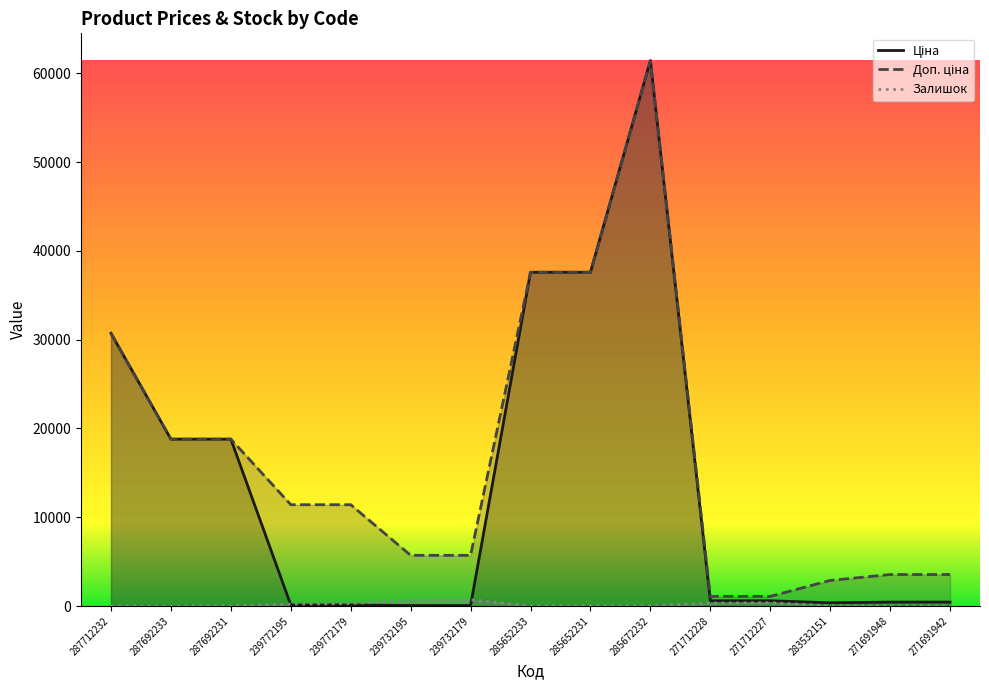

What is the sum of all Ціна values?

207700.5